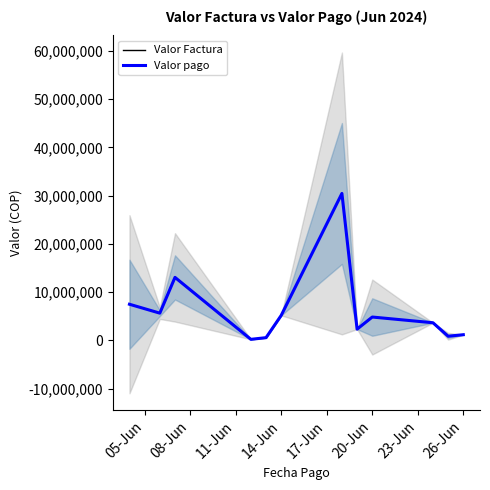

True or false: Valor pago and Valor Factura intersect in this chart.

False